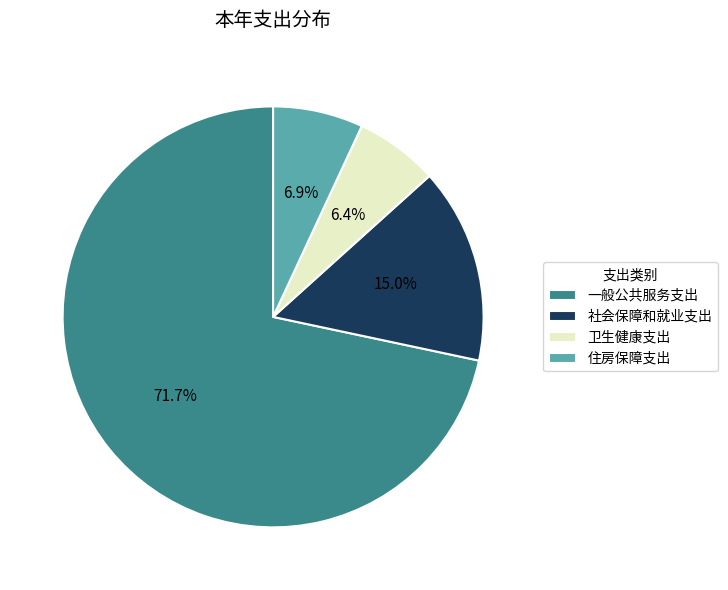

What is the smallest slice in the pie chart?

卫生健康支出